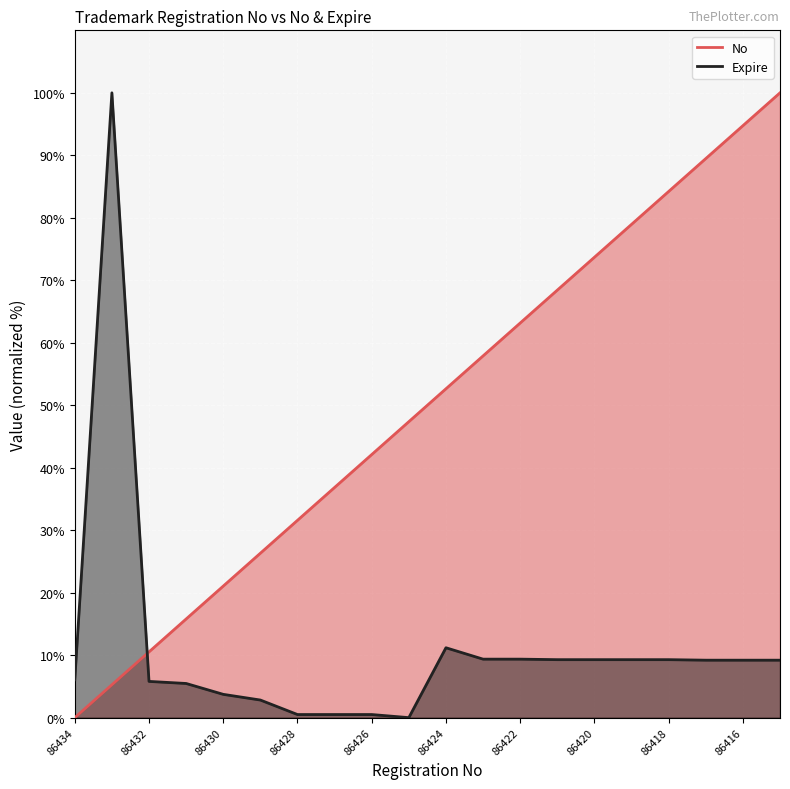

Where is the first local maximum for Expire?

86433